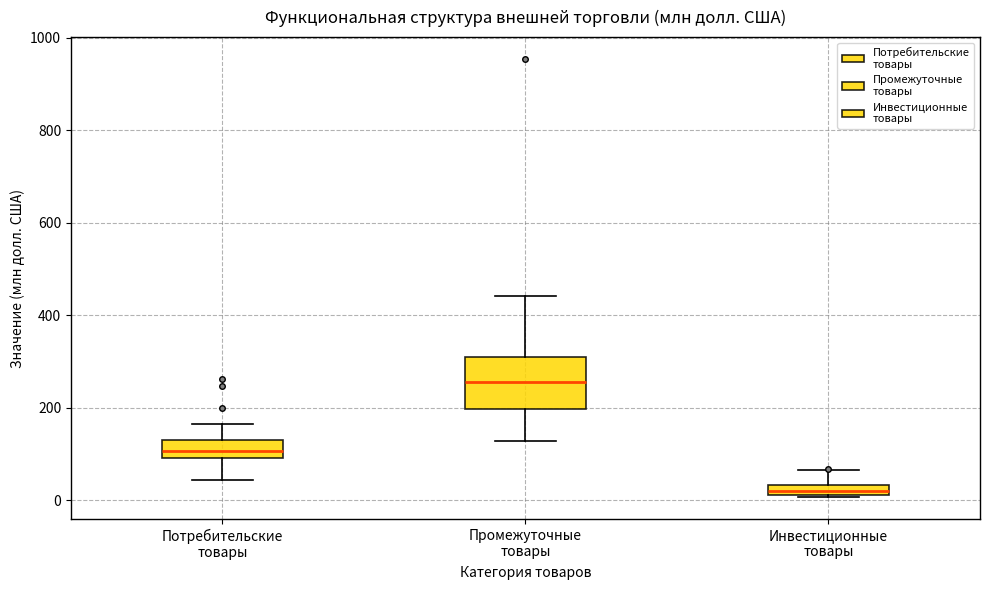

Where is the upper edge of the box for Потребительские товары on the y-axis? The values are not printed on the chart, so give them approximately, as read against the axis.

120